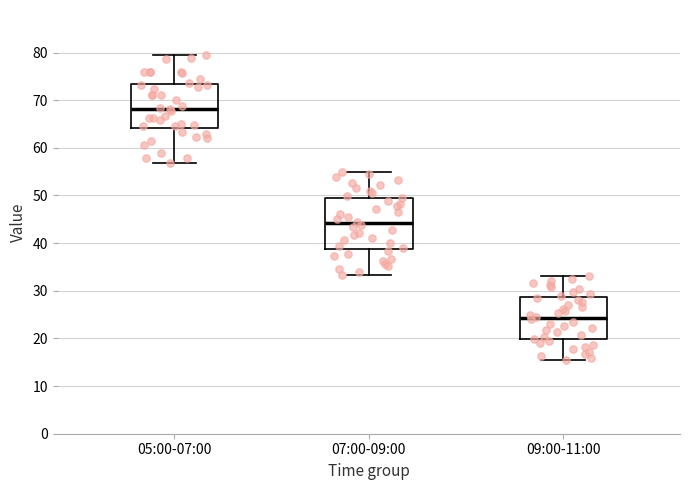

Which box has the lowest median line?

09:00-11:00